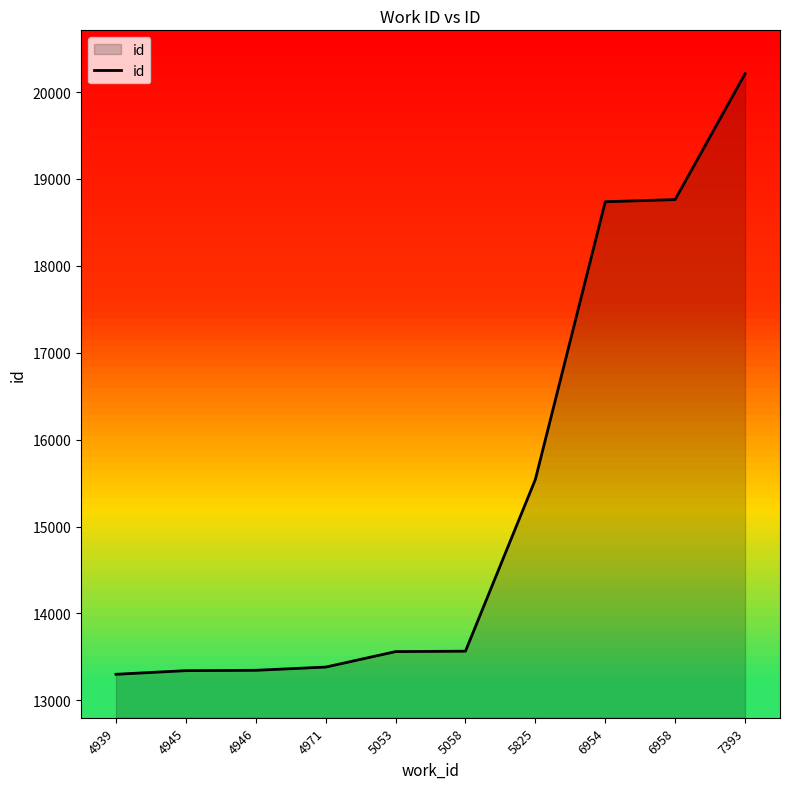

What is the greatest value displayed?

20211